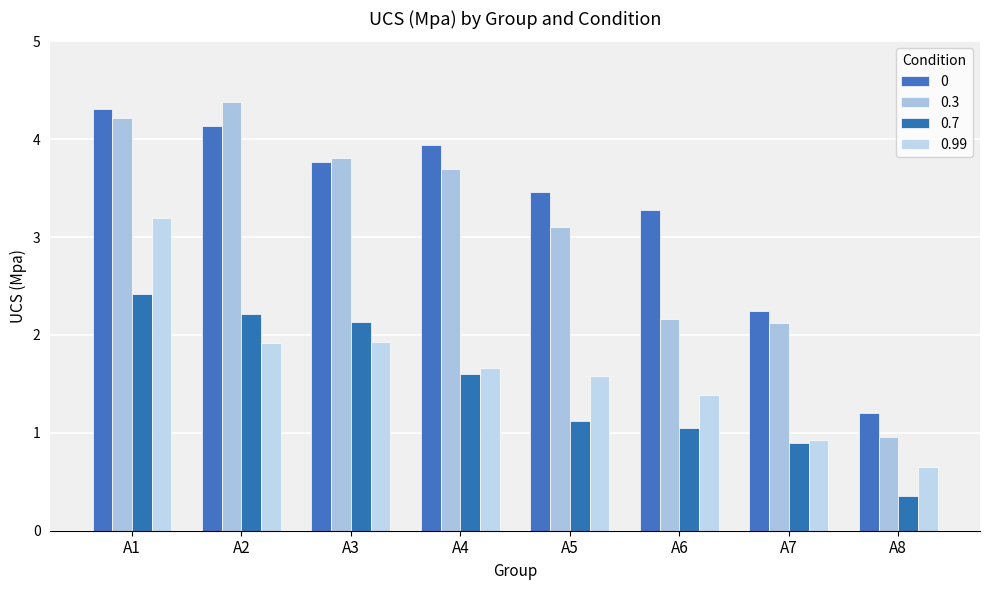

Reading left to right, list all the values displayed in this chart.

0: 4.3	4.1	3.8	3.9	3.5	3.3	2.2	1.2
0.3: 4.2	4.4	3.8	3.7	3.1	2.2	2.1	1.0
0.7: 2.4	2.2	2.1	1.6	1.1	1.1	0.9	0.3
0.99: 3.2	1.9	1.9	1.7	1.6	1.4	0.9	0.7